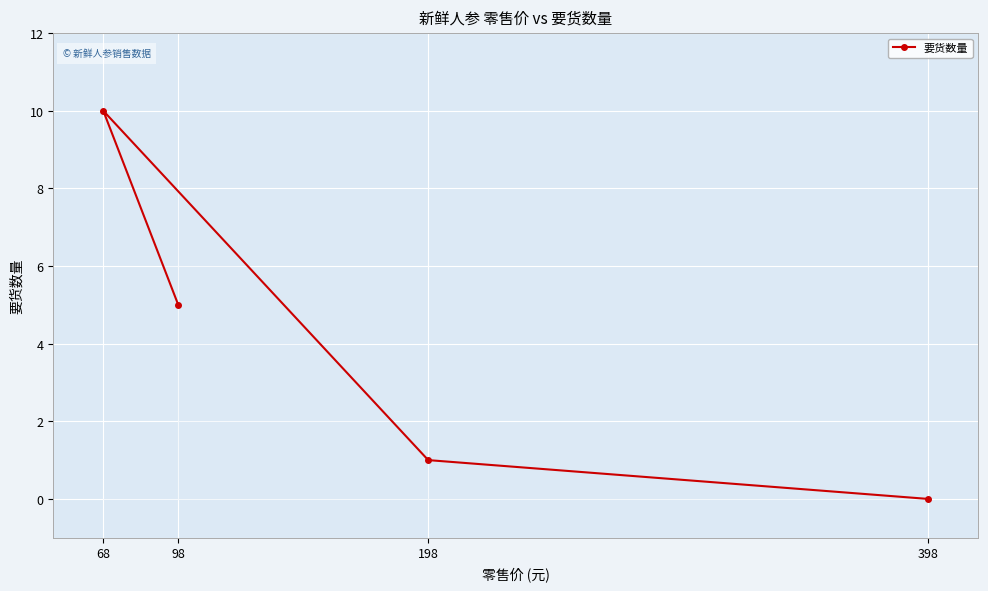

What is the difference between the maximum and minimum values?

10